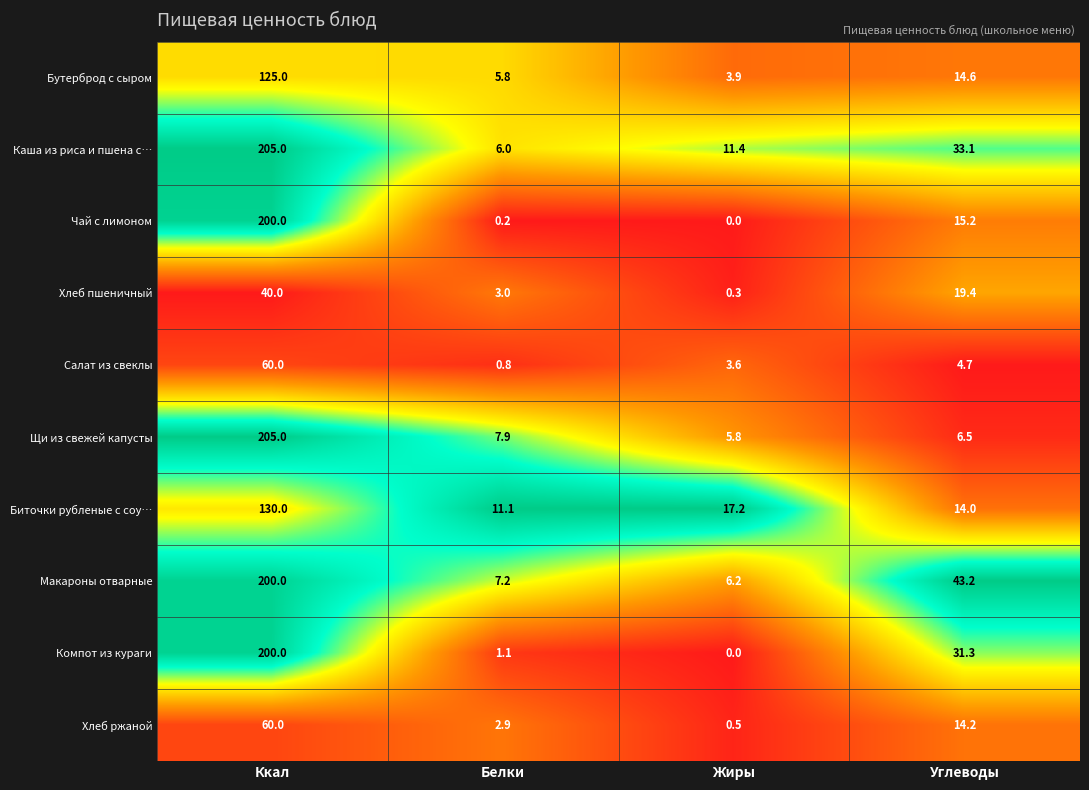

What is the maximum value shown in the chart?

205.0